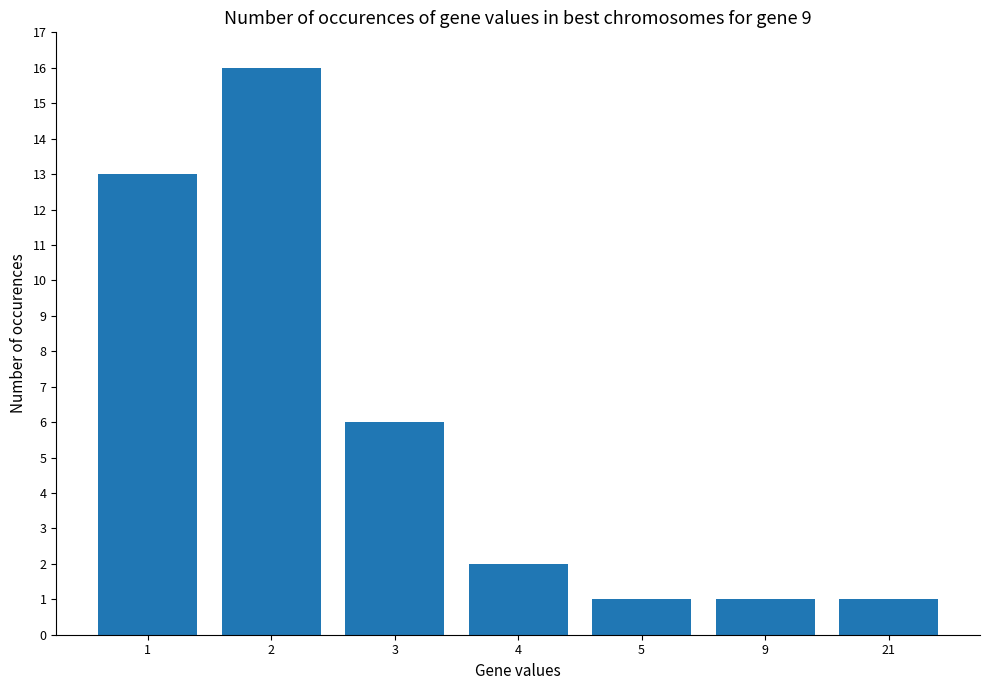

True or false: the data shows 1 at 3.

False